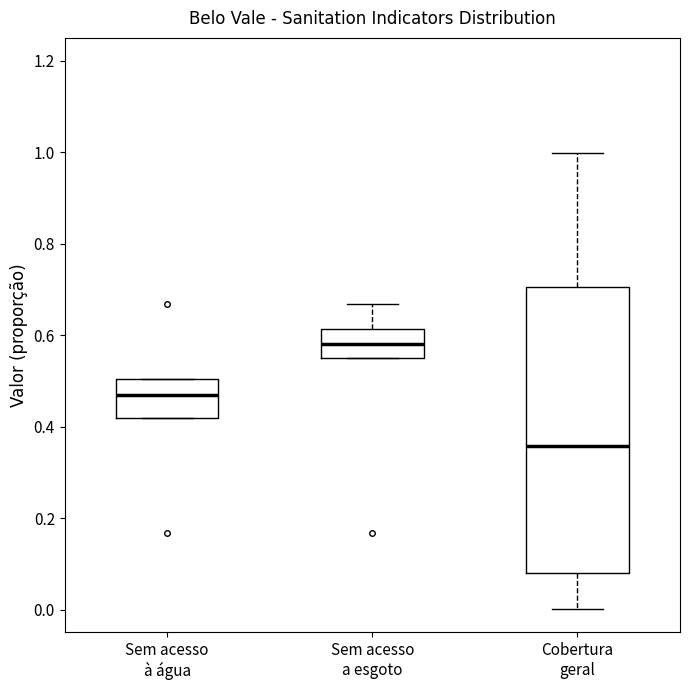

Comparing the boxes themselves (not the whiskers), which one is the tallest?

Cobertura geral